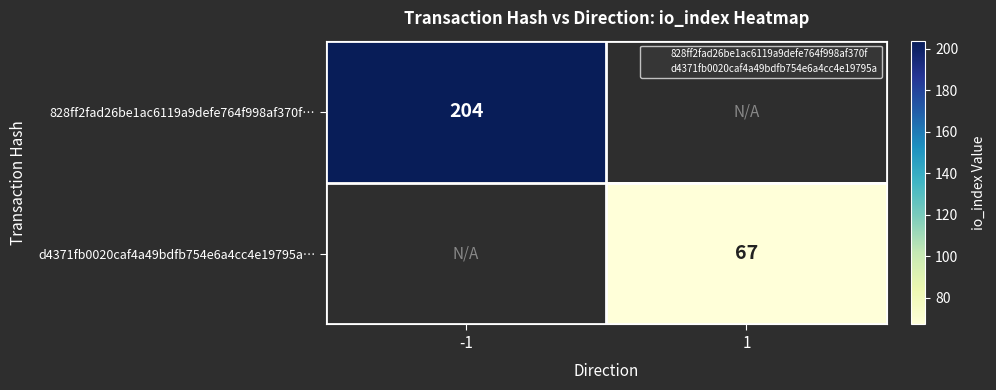

The value of 828ff2fad26be1ac6119a9defe764f998af370f… at -1 is 204. True or false?

True